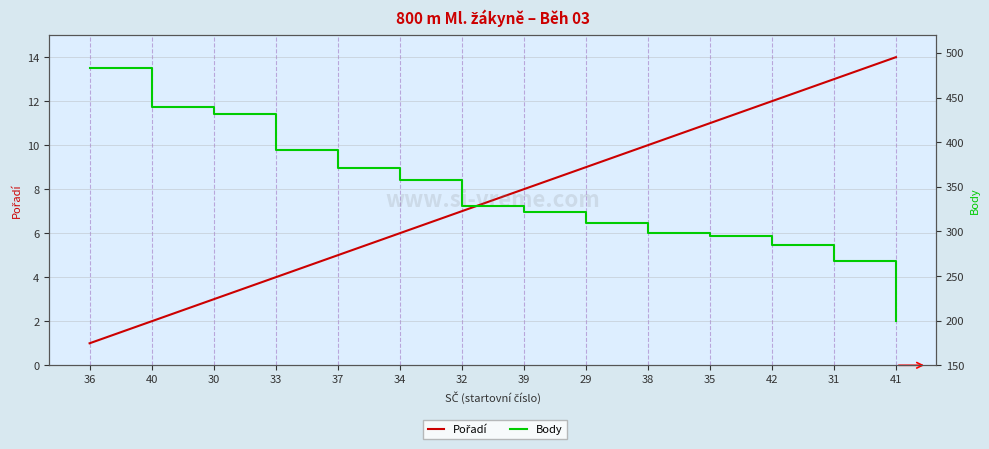

True or false: Pořadí and Body cross at least once.

False